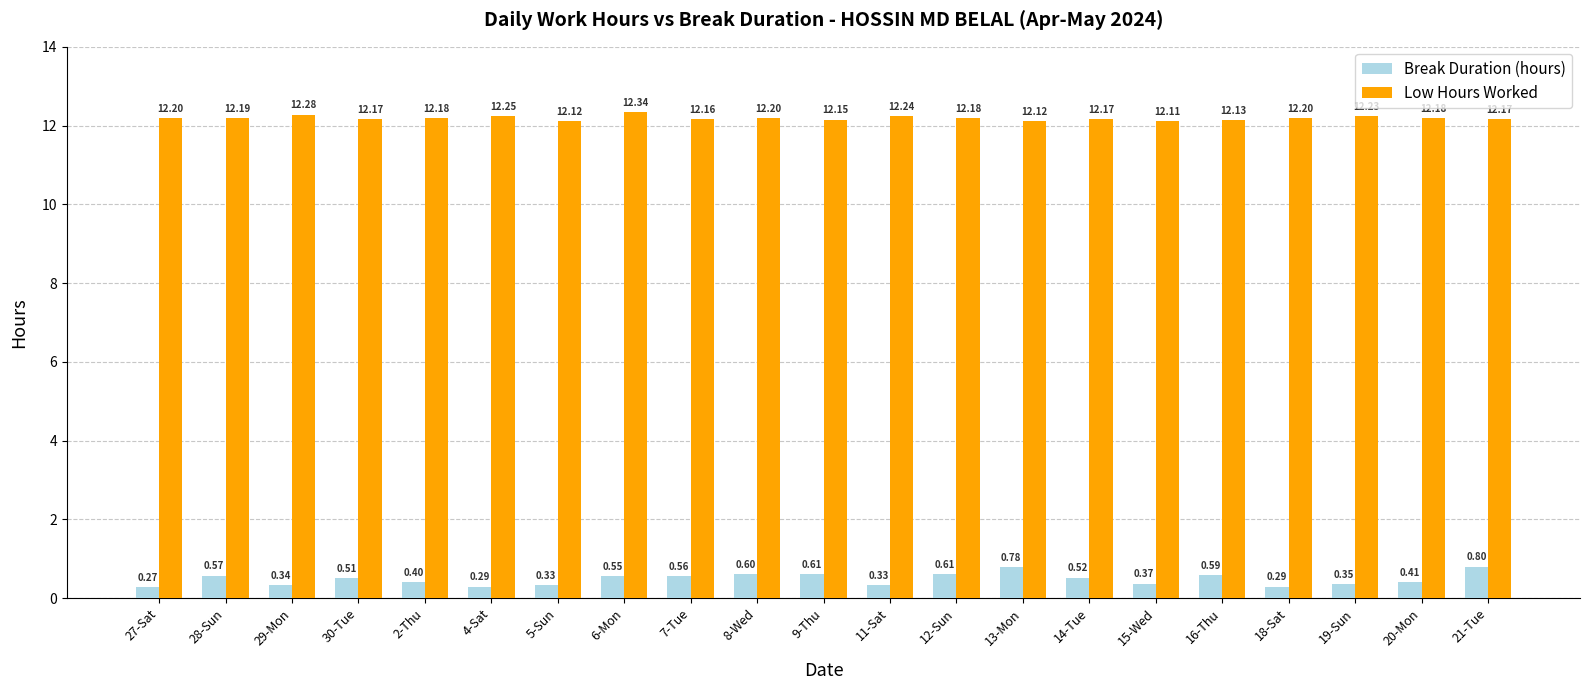

What is the sum of the Break Duration (hours) values at 8-Wed and 4-Sat?

0.9